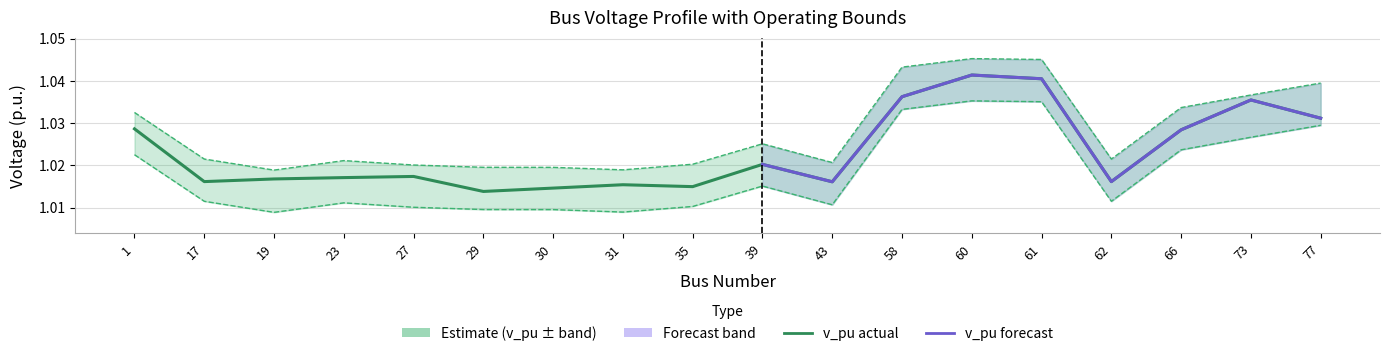

At which category is the sum across all series the highest?

60